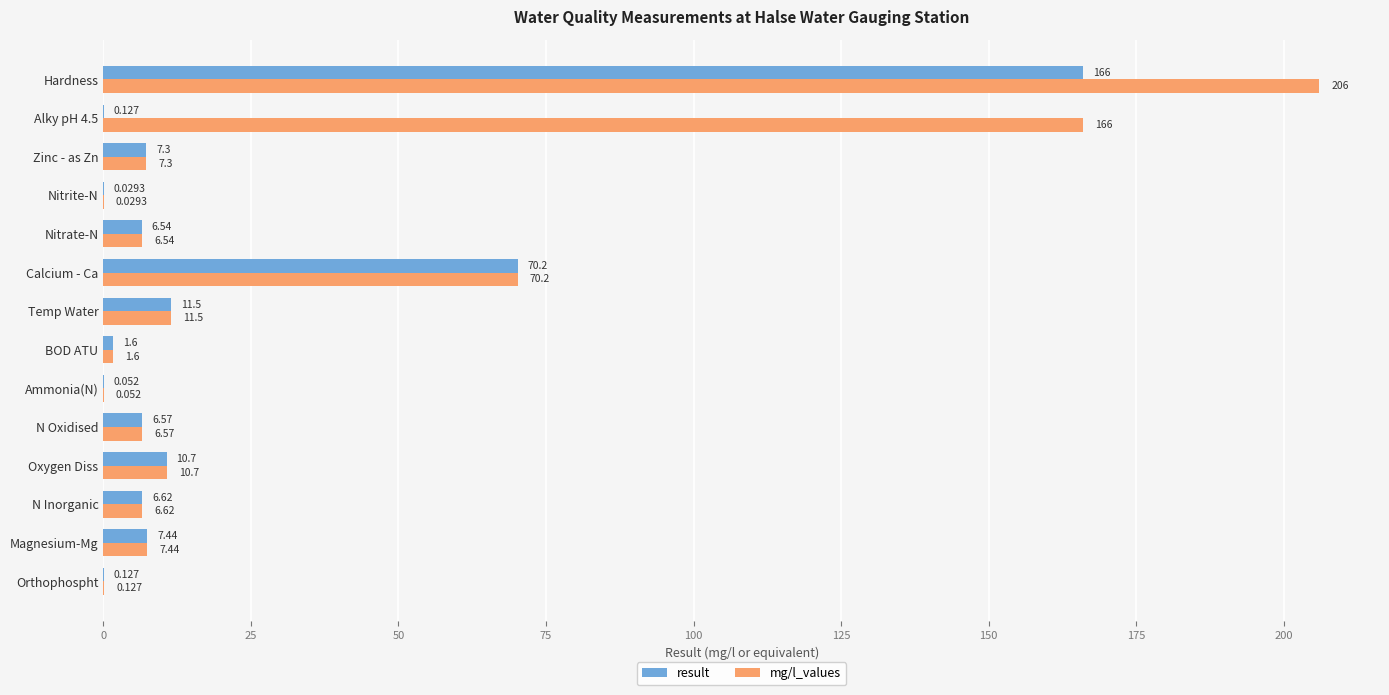

Which label corresponds to the largest value in the chart?

Hardness